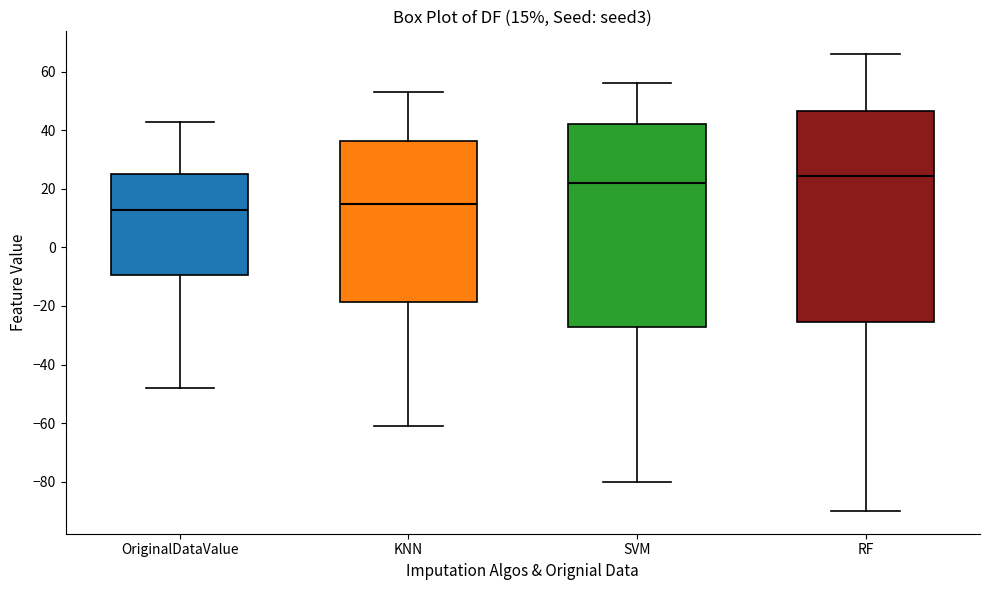

Which box's median line is the highest?

RF